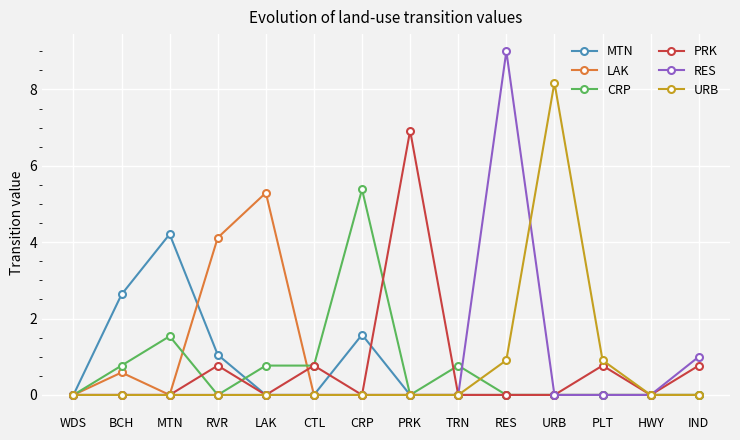

Reading left to right, transcribe all the data shown in this chart.

MTN: 0.0	2.6	4.2	1.1	0.0	0.0	1.6	0.0	0.0	0.0	0.0	0.0	0.0	0.0
LAK: 0.0	0.6	0.0	4.1	5.3	0.0	0.0	0.0	0.0	0.0	0.0	0.0	0.0	0.0
CRP: 0.0	0.8	1.5	0.0	0.8	0.8	5.4	0.0	0.8	0.0	0.0	0.0	0.0	0.0
PRK: 0.0	0.0	0.0	0.8	0.0	0.8	0.0	6.9	0.0	0.0	0.0	0.8	0.0	0.8
RES: 0.0	0.0	0.0	0.0	0.0	0.0	0.0	0.0	0.0	9.0	0.0	0.0	0.0	1.0
URB: 0.0	0.0	0.0	0.0	0.0	0.0	0.0	0.0	0.0	0.9	8.2	0.9	0.0	0.0